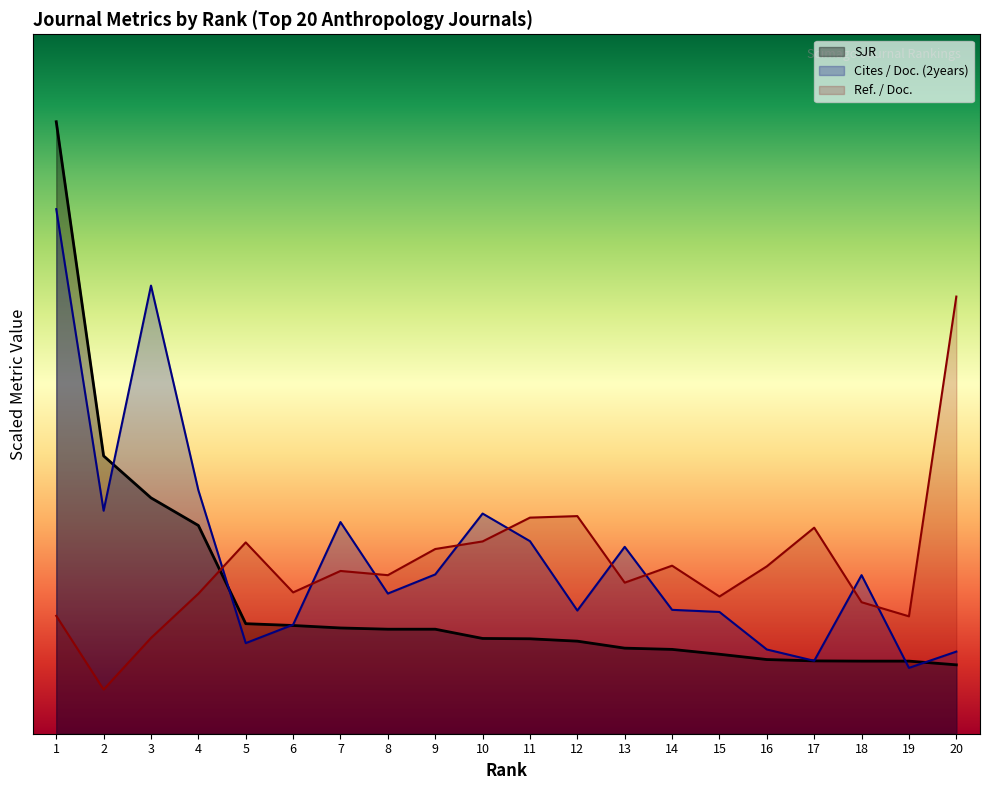

Rank the series at 4 from lowest to highest value.

Ref. / Doc., SJR, Cites / Doc. (2years)